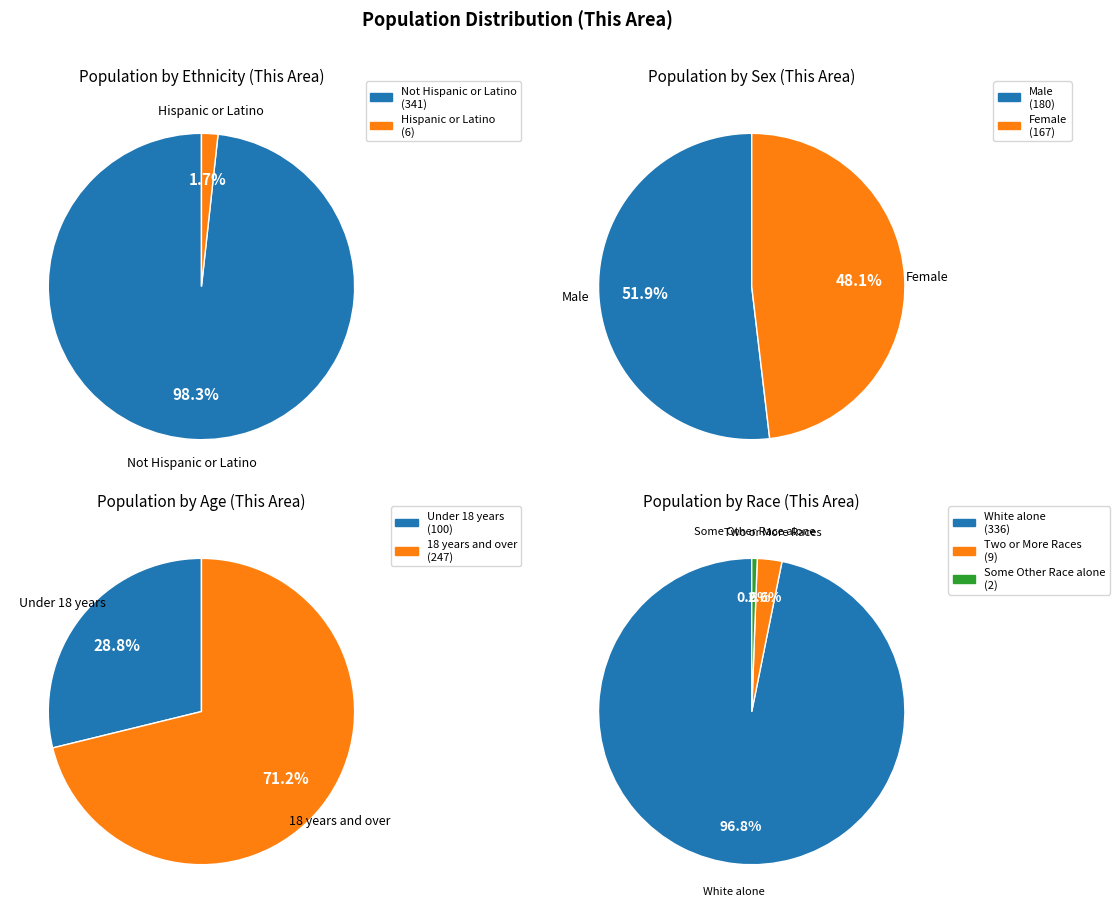

Which has a higher value, Hispanic or Latino or American Indian and Alaska Native?

Hispanic or Latino